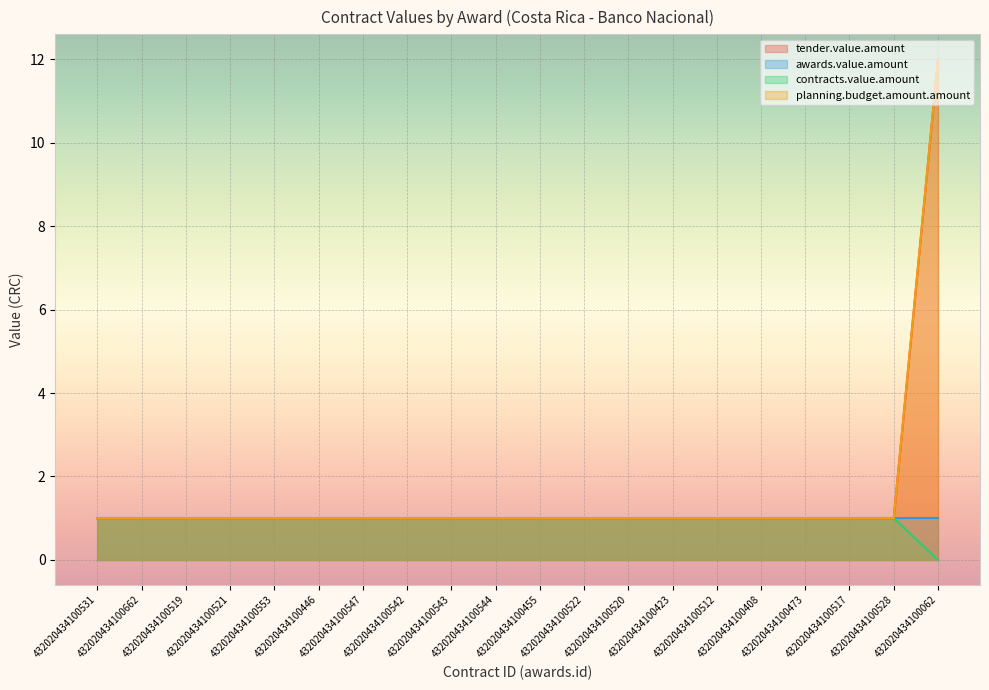

List the labels in order of planning.budget.amount.amount value, largest first.

432020434100062, 432020434100531, 432020434100662, 432020434100519, 432020434100521, 432020434100553, 432020434100446, 432020434100547, 432020434100542, 432020434100543, 432020434100544, 432020434100455, 432020434100522, 432020434100520, 432020434100423, 432020434100512, 432020434100408, 432020434100473, 432020434100517, 432020434100528